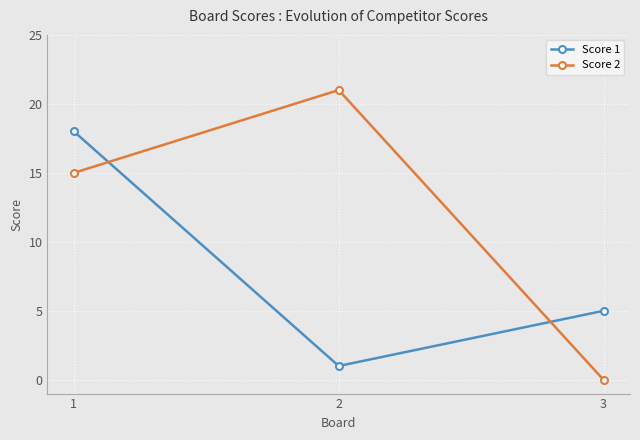

Reading left to right, what are all the values shown in this chart?

Score 1: 18	1	5
Score 2: 15	21	0